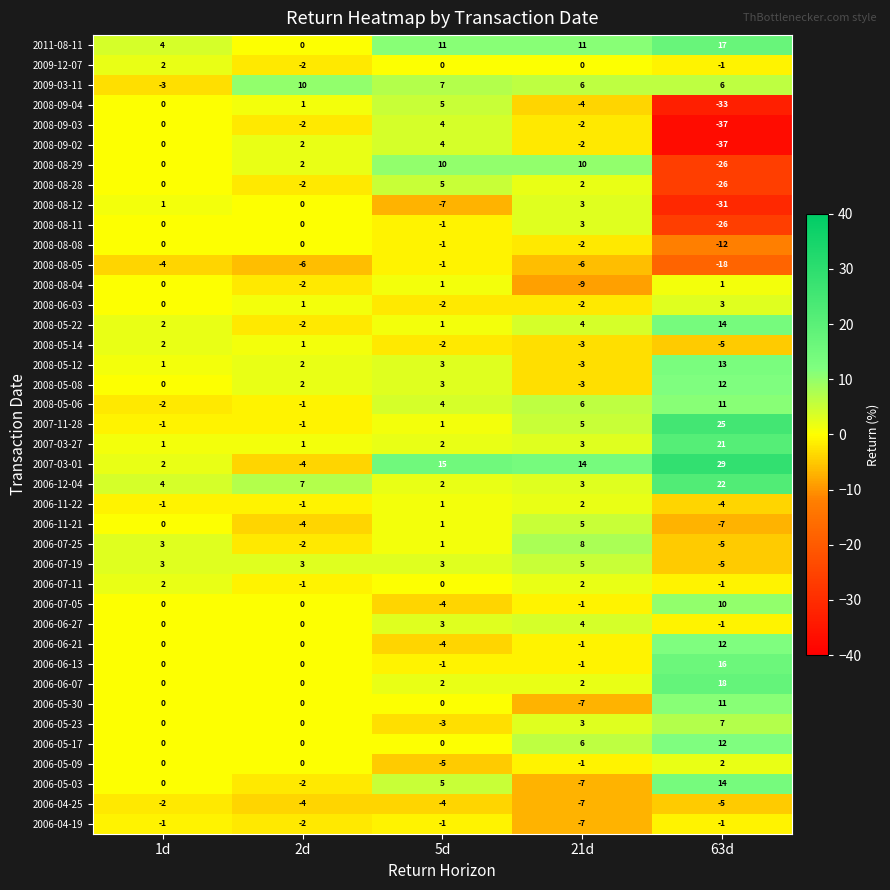

Is it true that 2006-04-25 equals -4 at 5d?

True